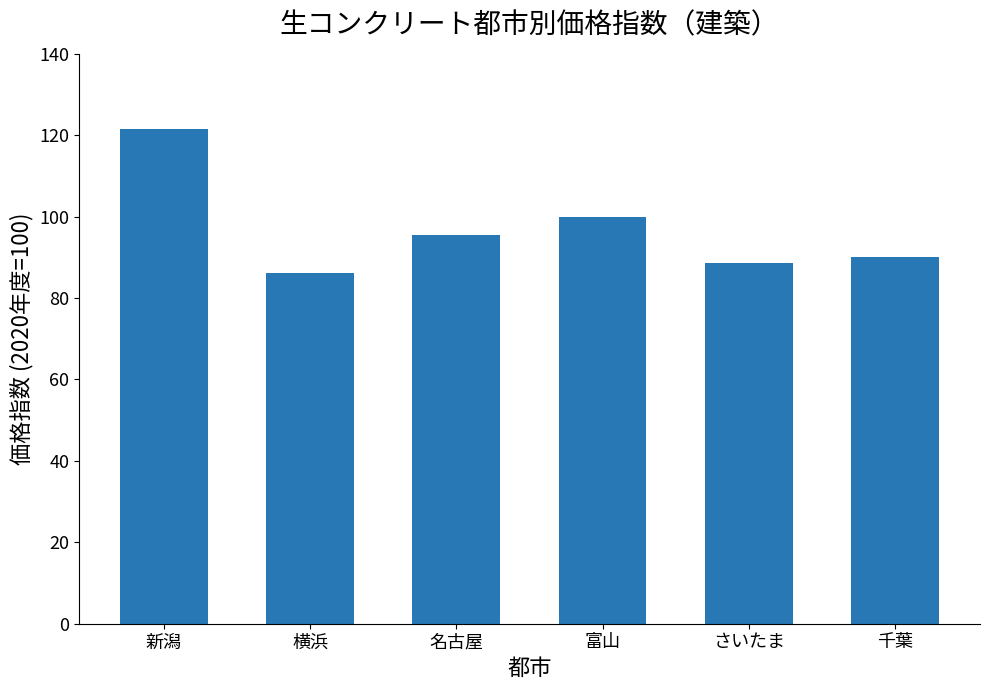

Are the bars grouped side by side (vs. stacked)?

No